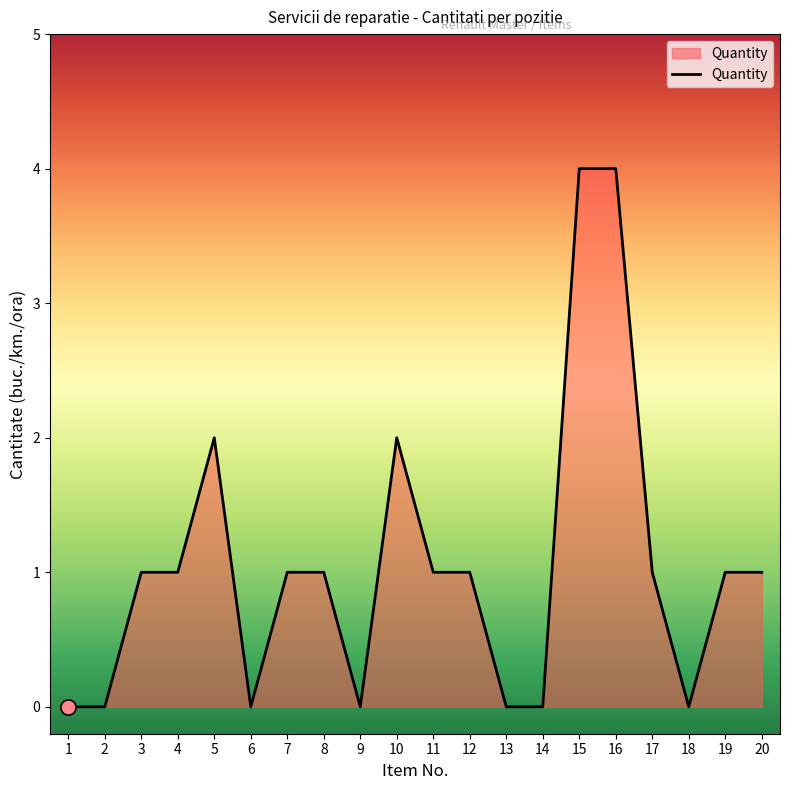

What is the change in value from 1 to 11?

+1